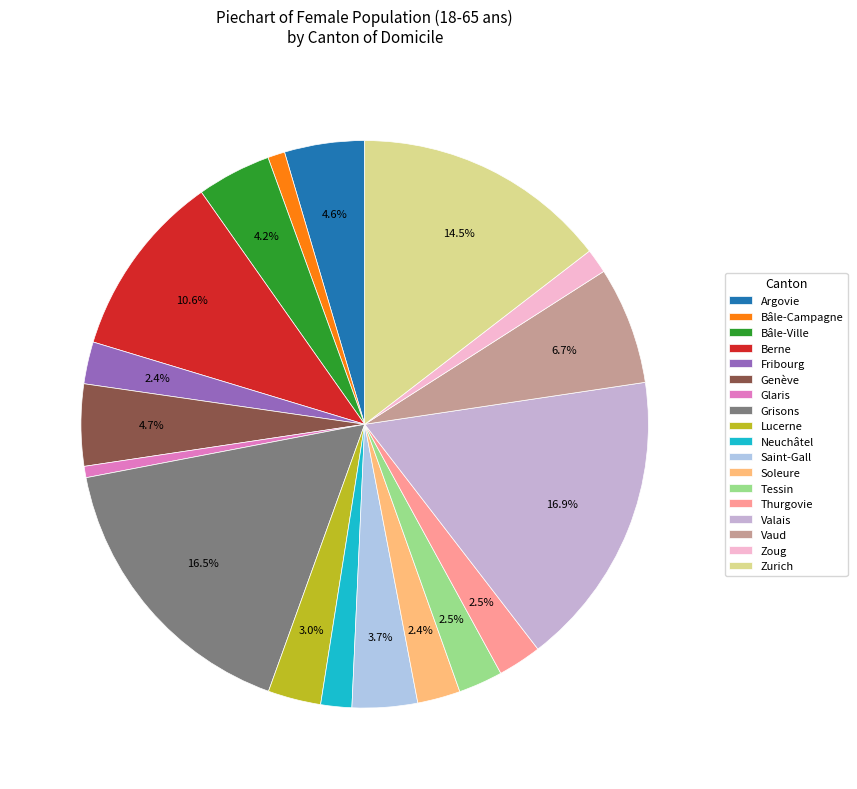

Is Bâle-Ville the majority of the pie?

No